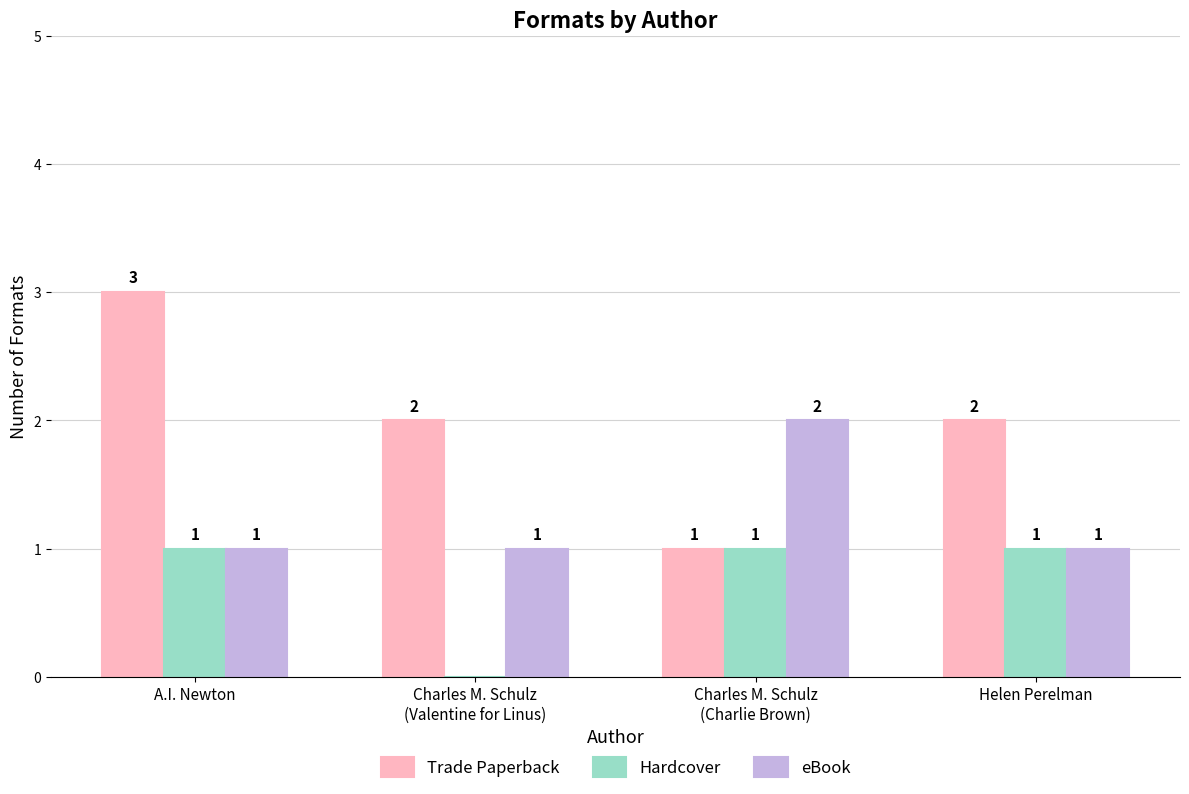

Where is Hardcover nearest to the value 0?

Charles M. Schulz
(Valentine for Linus)